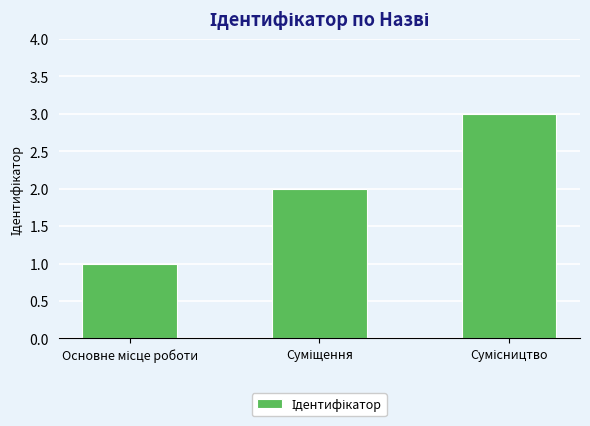

What is the maximum value shown in the chart?

3